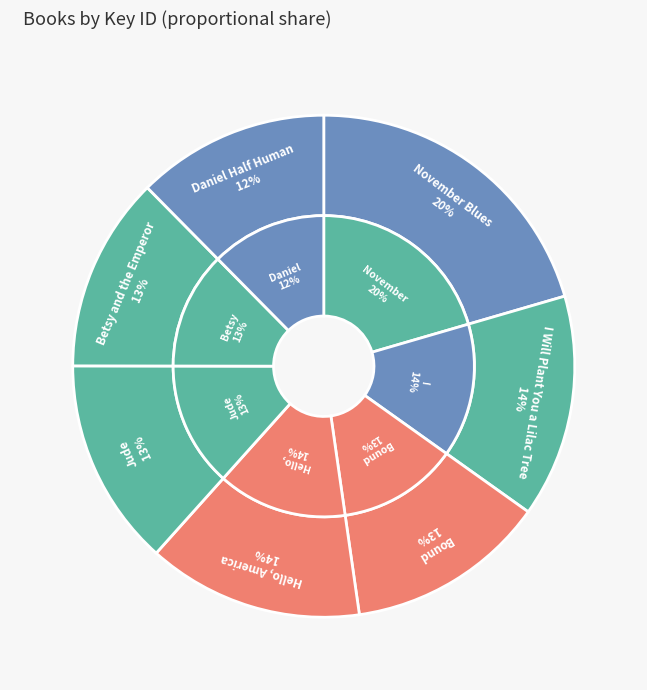

Which slice is the largest?

November Blues